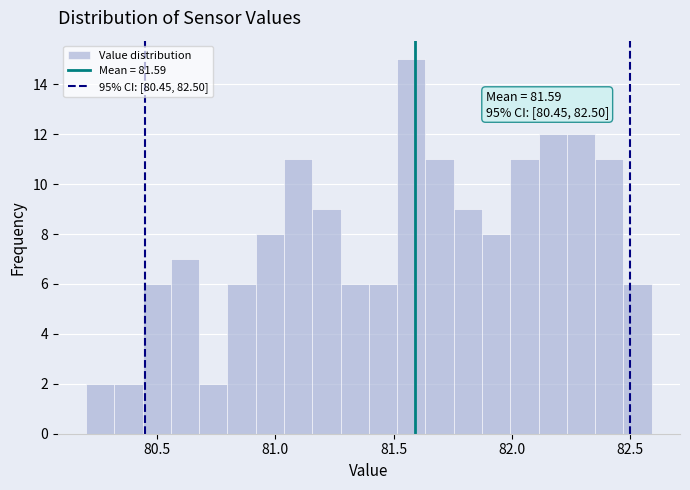

Read against the x-axis, roughly where is the centre of the tallest bar?

81.55